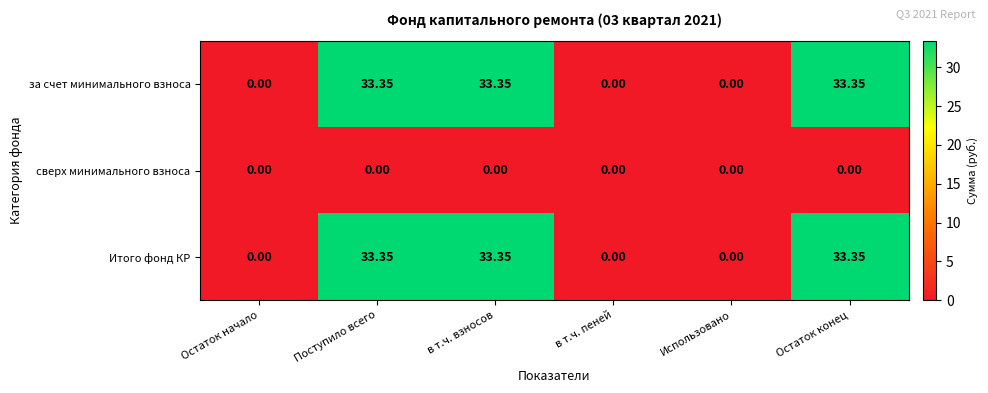

At how many categories does at least one series exceed 9?

3